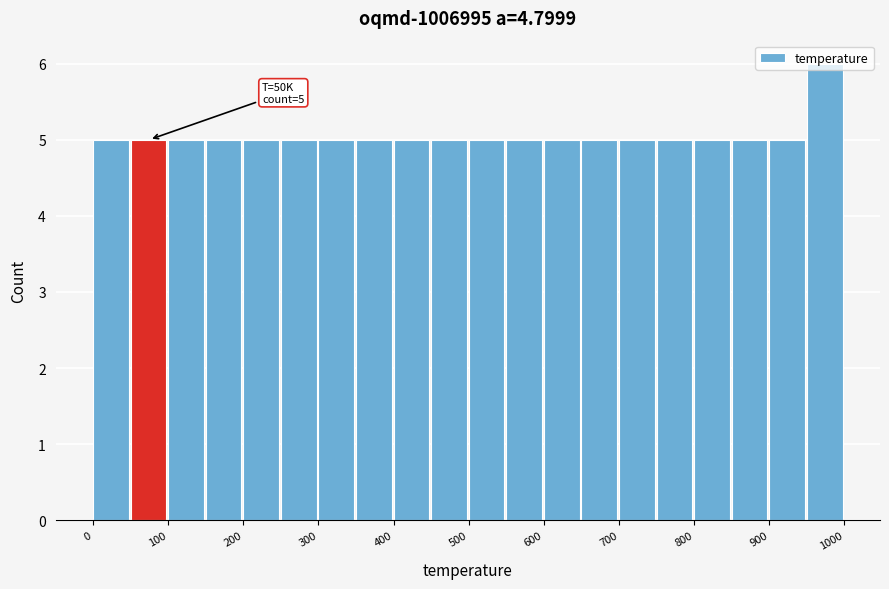

Which range on the x-axis has the tallest bar?

950 to 1000